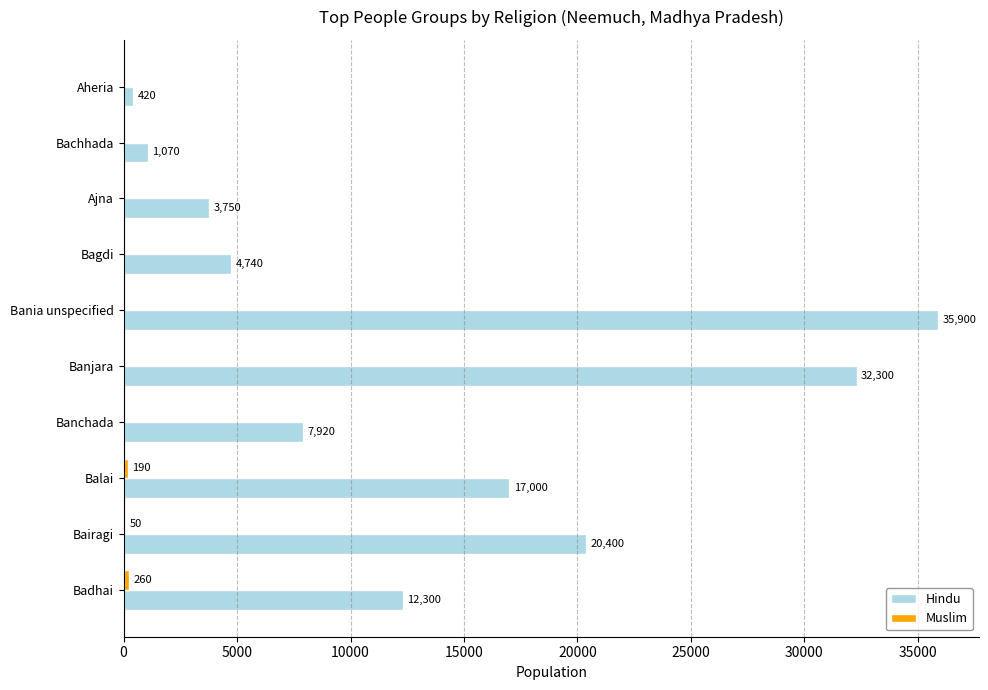

True or false: Hindu has a value of 1070 at Bachhada.

True